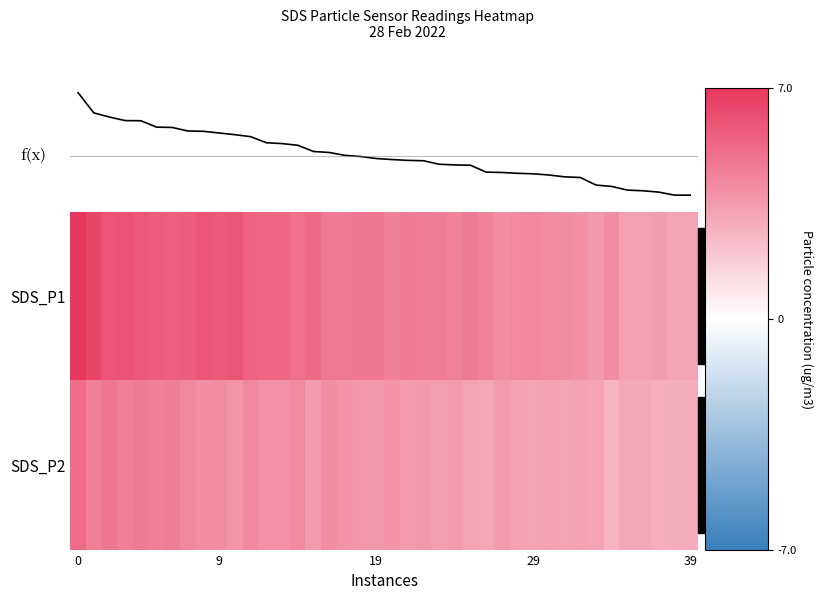

Which label corresponds to the smallest value in the chart?

34